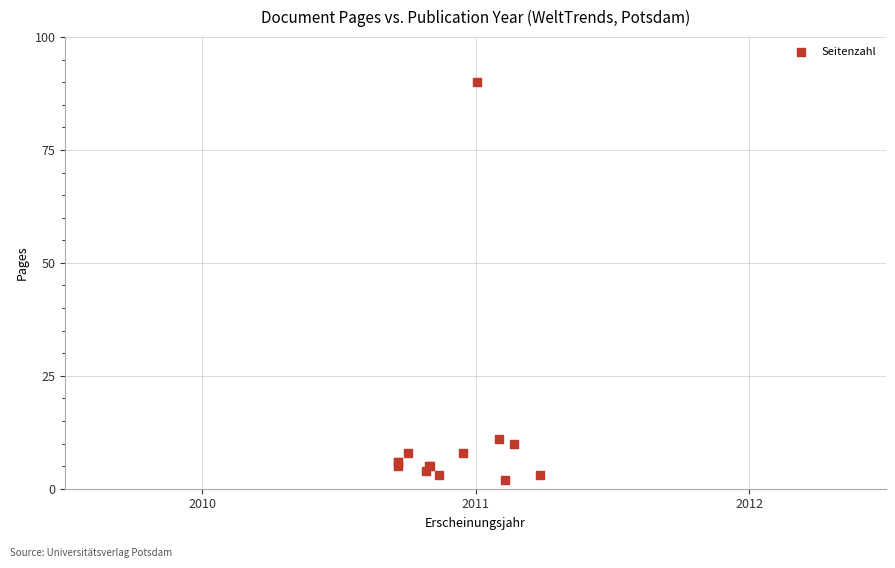

What Y value in the scatter plot is closest to 46?

11